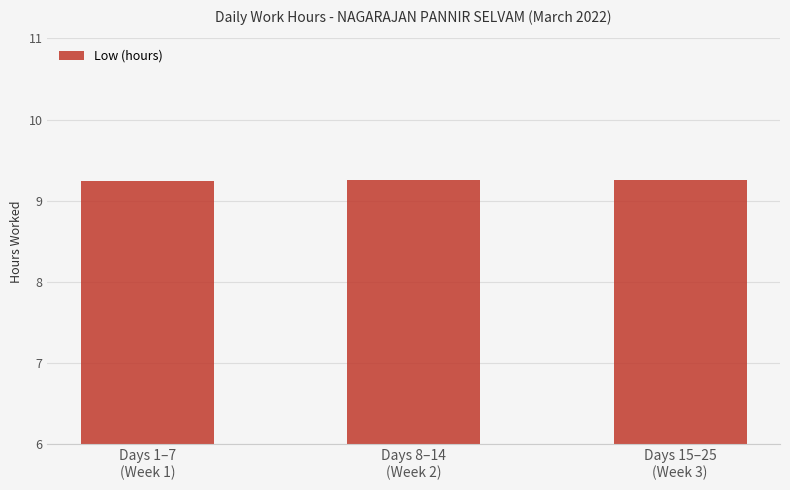

Count the values in the range 9 to 10.

3